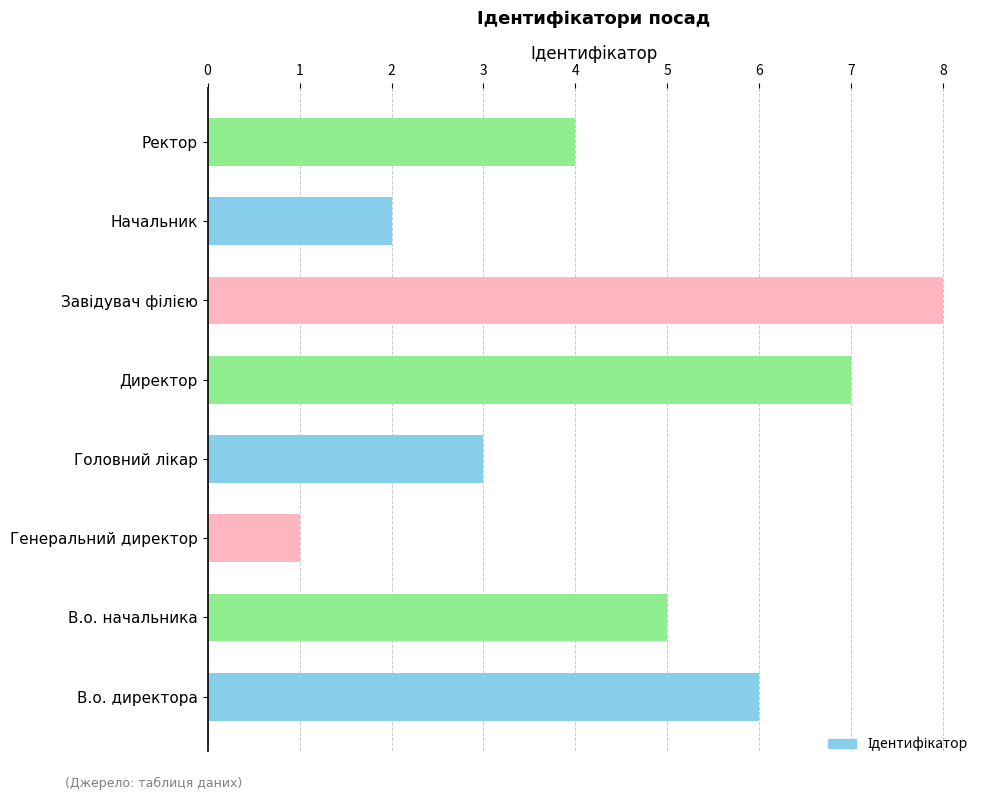

How many categories are shown in the chart?

8